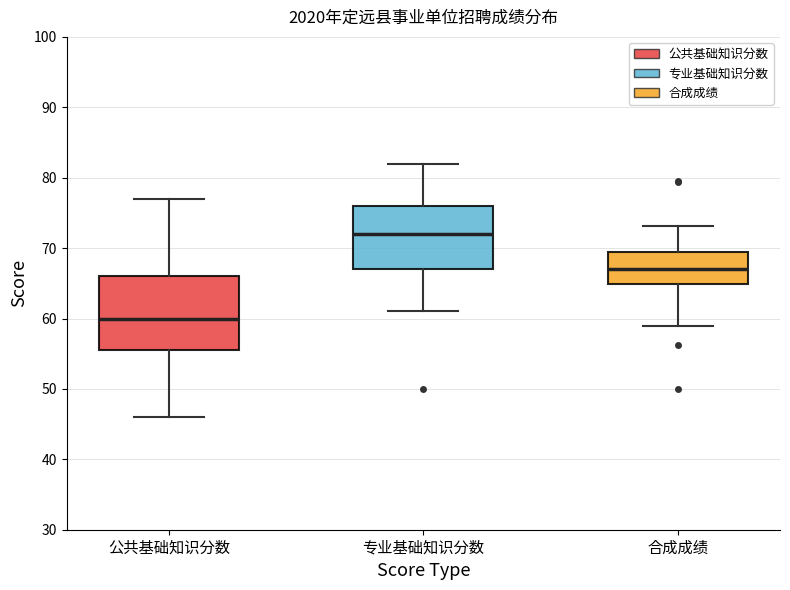

Reading left to right, transcribe this box plot: for each box, give where its median line is, the range the box spans, and where its two whiskers end, as read against the y-axis. The values are not printed on the chart, so give them approximately, as read against the axis.

公共基础知识分数: median 60, box 56 to 66, whiskers 46 to 77
专业基础知识分数: median 72, box 67 to 76, whiskers 61 to 82
合成成绩: median 67, box 65 to 70, whiskers 59 to 73